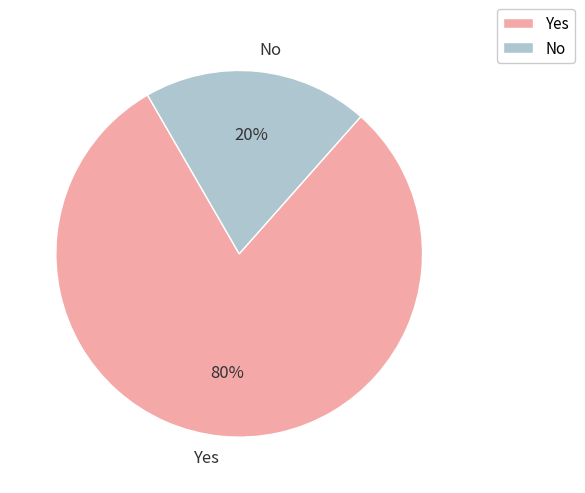

Is No the majority of the pie?

No